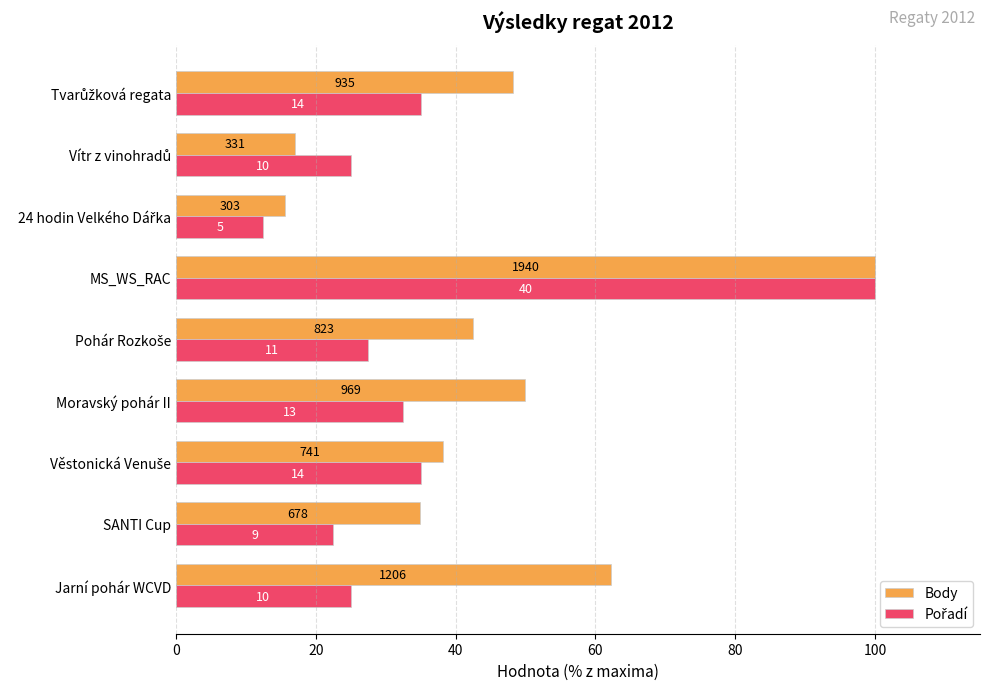

Rank the series by their maximum value, from highest to lowest.

Body, Pořadí